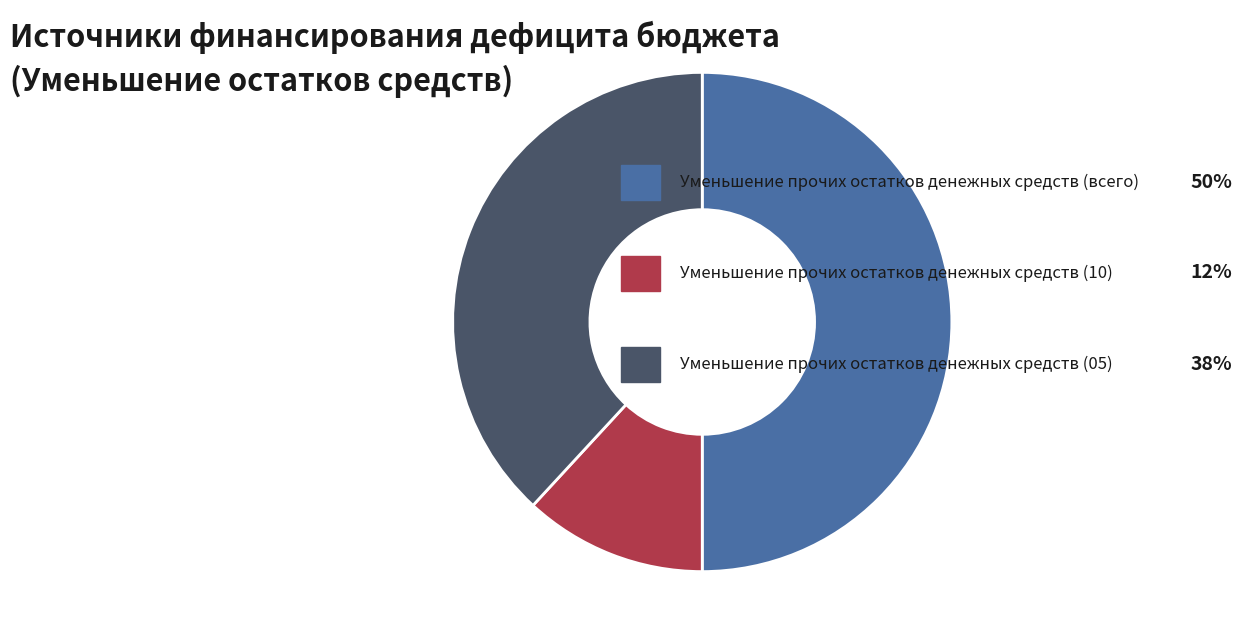

How many segments does this pie chart have?

3